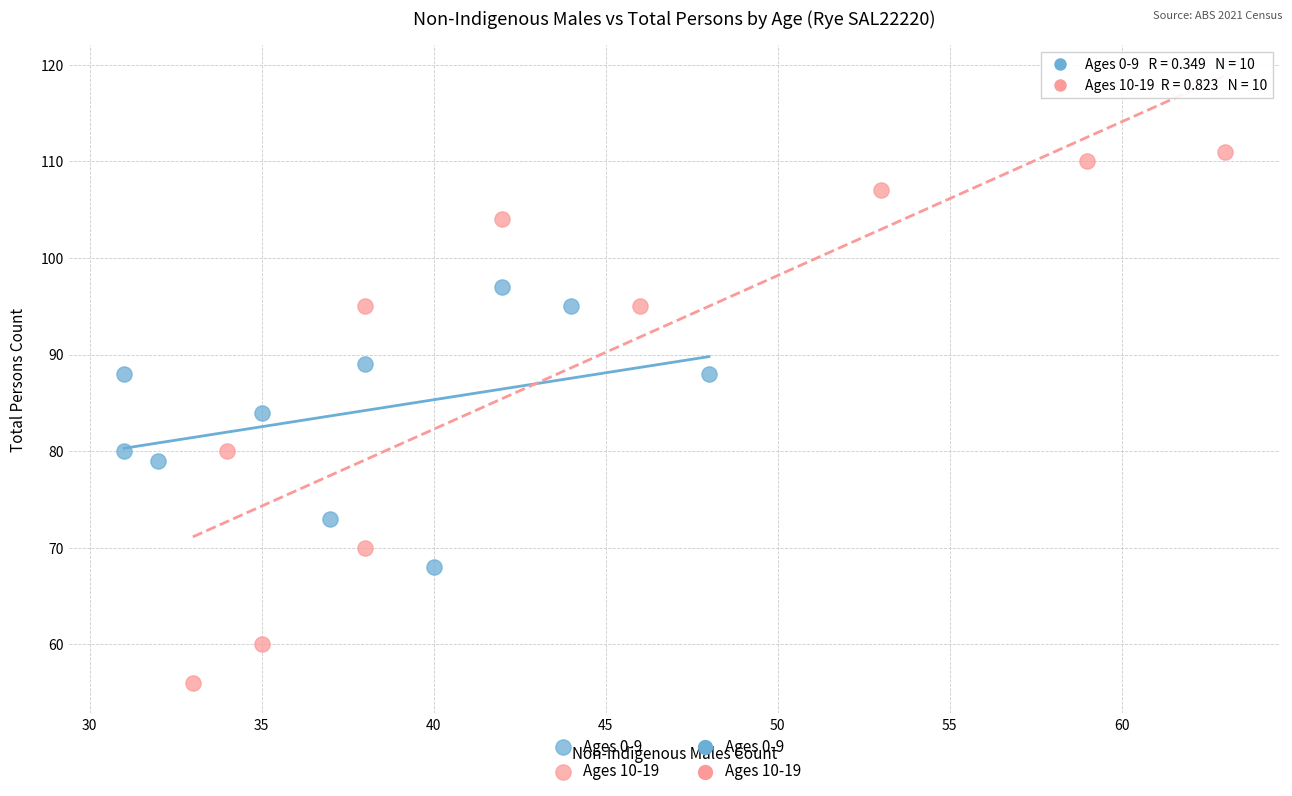

Which series reaches the maximum Y coordinate?

Ages 10-19